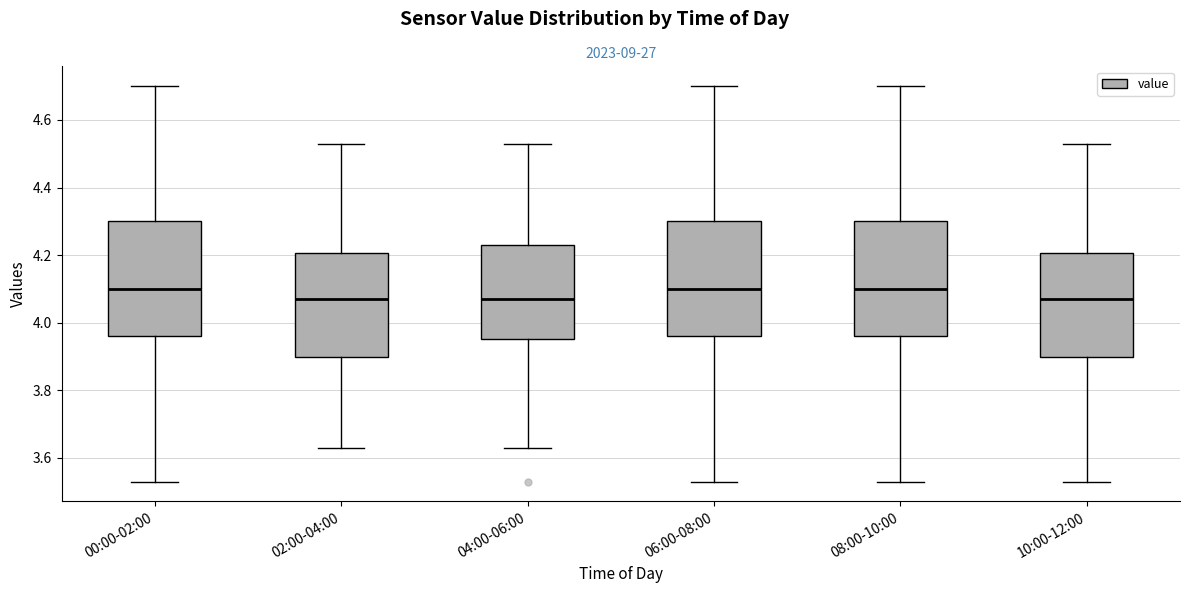

Reading left to right, read every box against the y-axis: the position of its median line, the range the box covers, and the ends of its whiskers. The values are not printed on the chart, so give them approximately, as read against the axis.

00:00-02:00: median 4.10, box 3.96 to 4.30, whiskers 3.54 to 4.70
02:00-04:00: median 4.08, box 3.90 to 4.20, whiskers 3.64 to 4.54
04:00-06:00: median 4.08, box 3.96 to 4.24, whiskers 3.64 to 4.54
06:00-08:00: median 4.10, box 3.96 to 4.30, whiskers 3.54 to 4.70
08:00-10:00: median 4.10, box 3.96 to 4.30, whiskers 3.54 to 4.70
10:00-12:00: median 4.08, box 3.90 to 4.20, whiskers 3.54 to 4.54